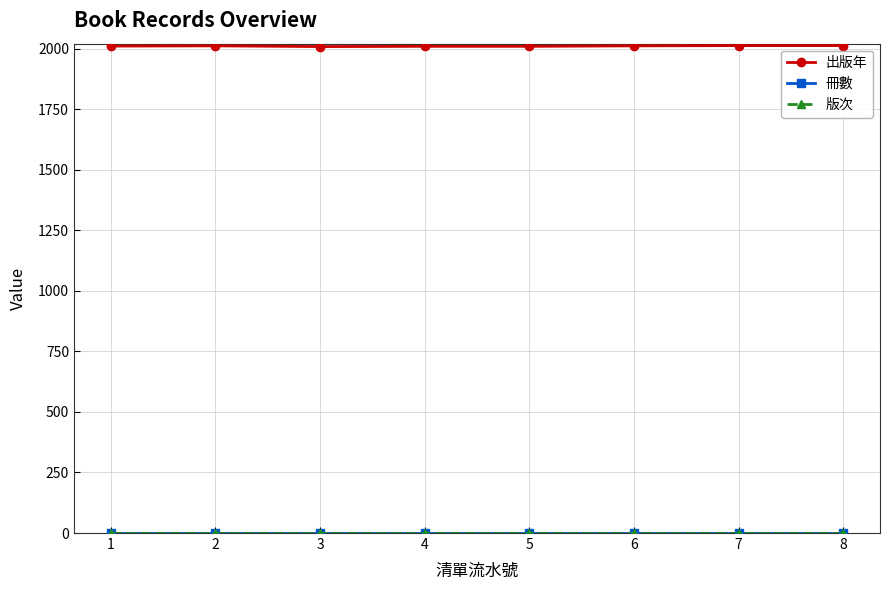

What is the average value of the 版次 series?

1